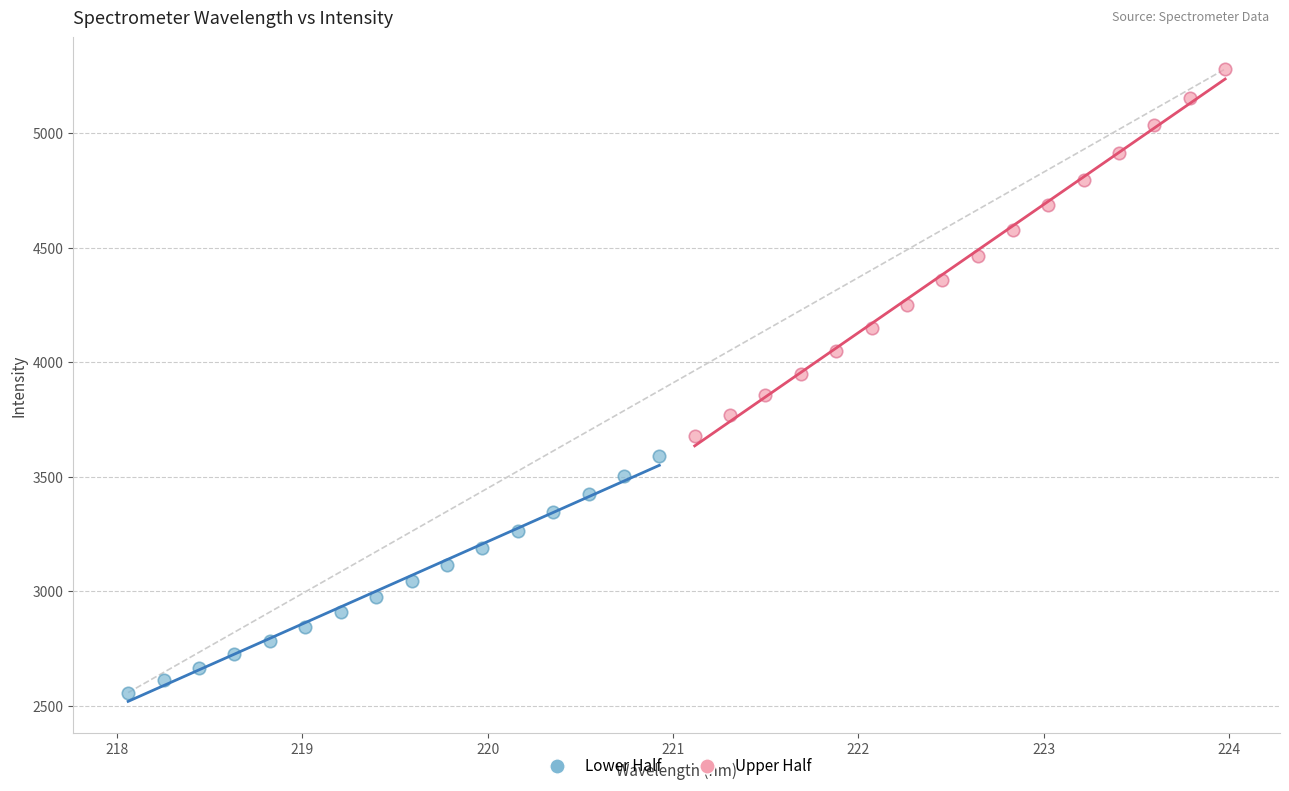

Which series reaches the maximum Y coordinate?

Upper Half